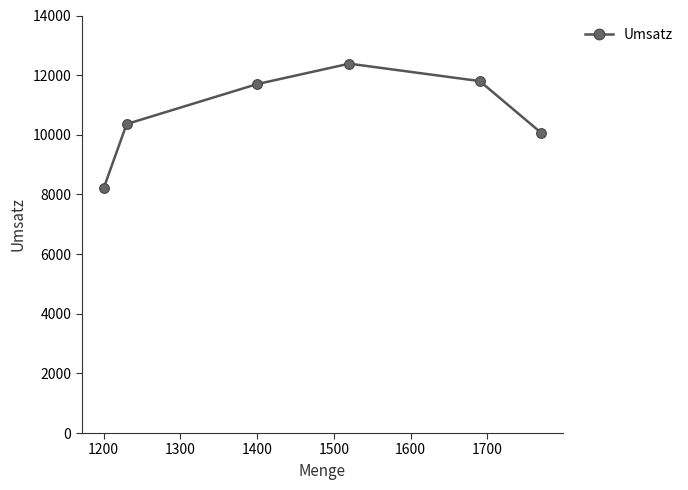

What is the difference between the maximum and minimum values?

4185